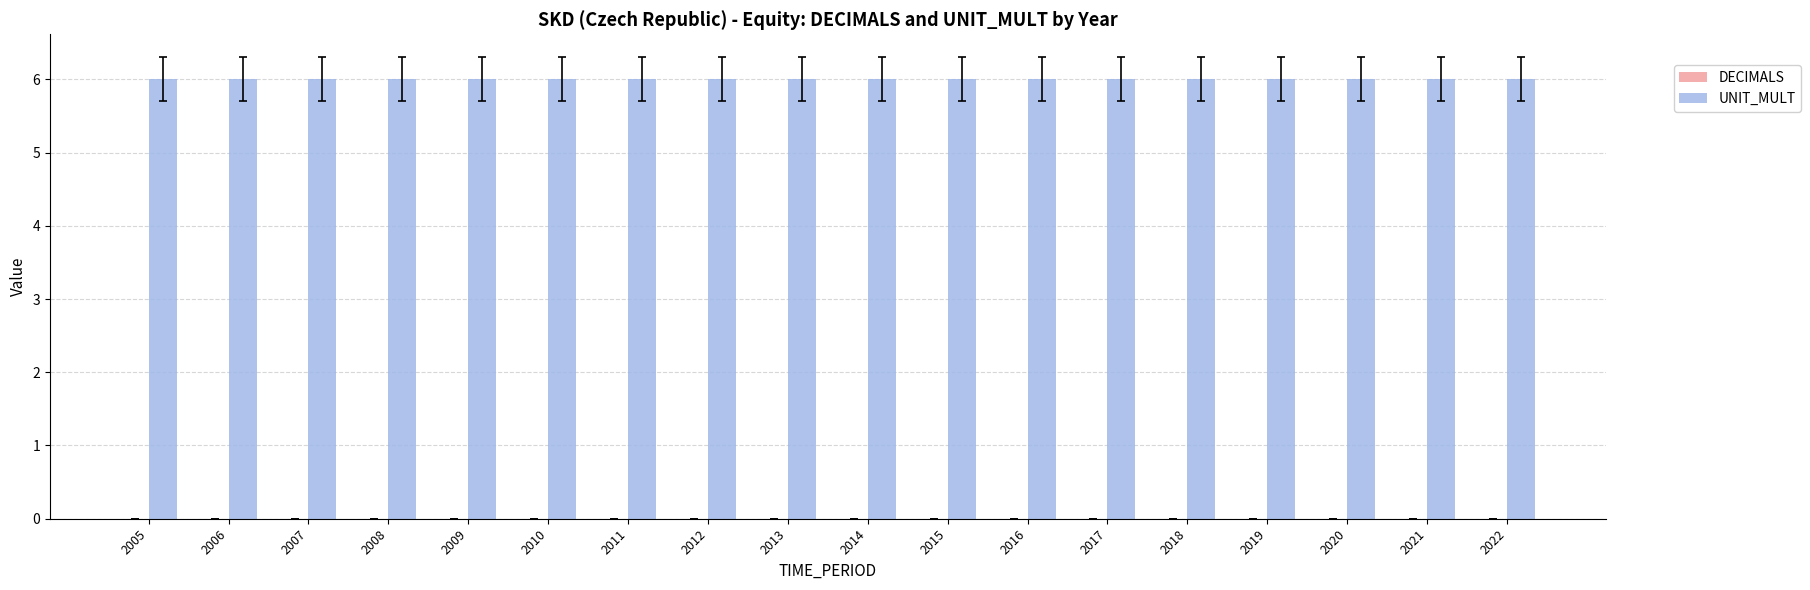

How many bars are there in total?

36